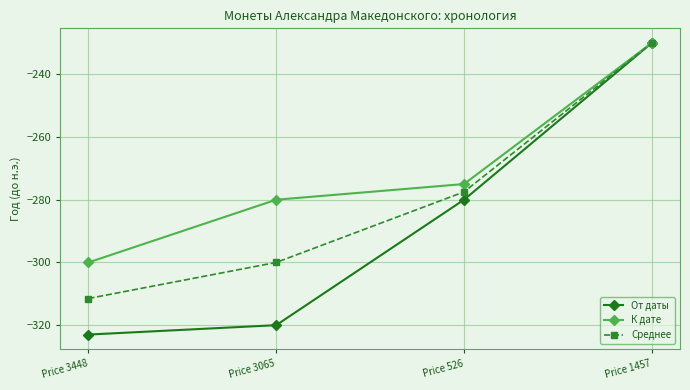

Which series has the widest spread of values?

От даты